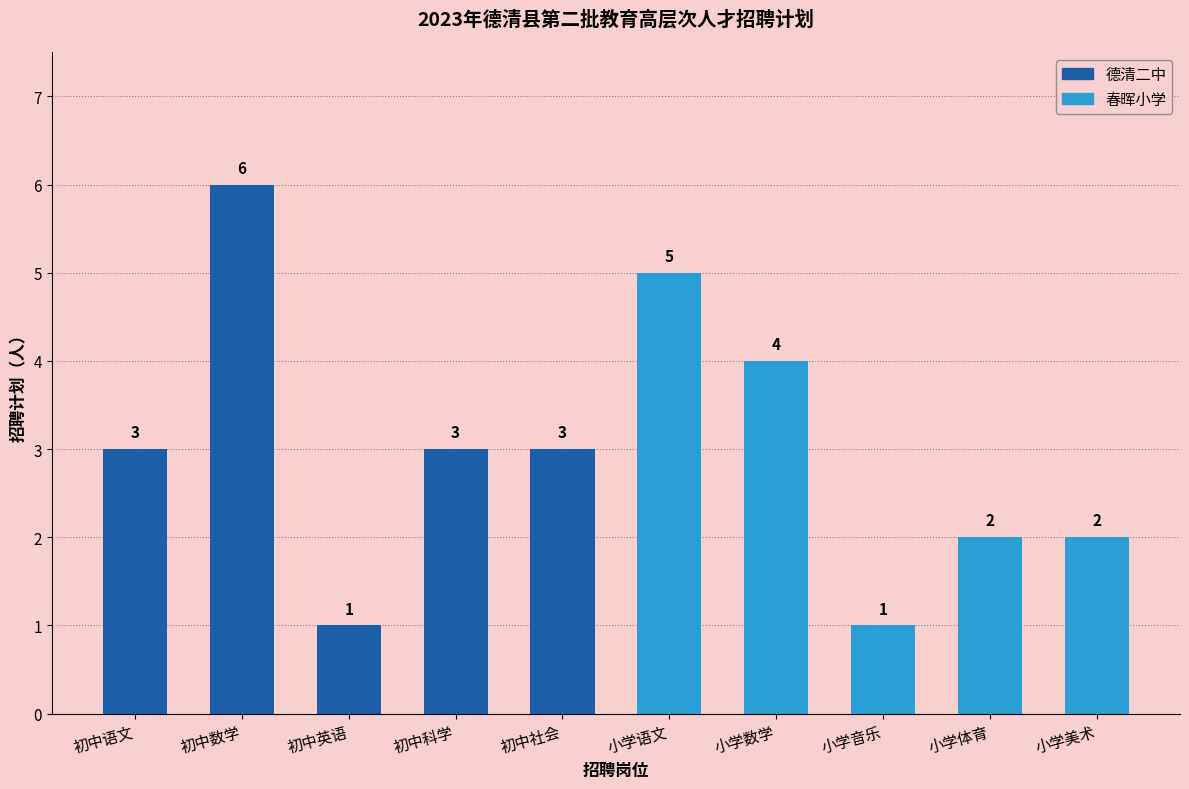

True or false: the data shows 2 at 小学体育.

True